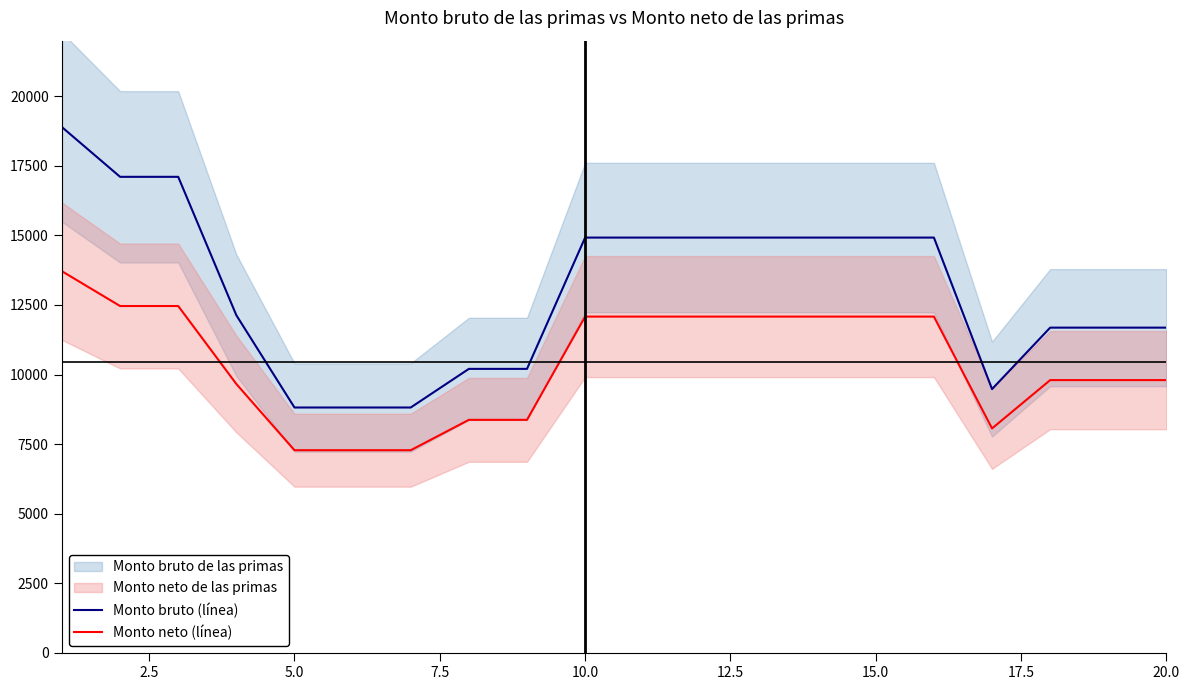

The value of Monto neto (línea) at 15.0 is 12083.2. True or false?

True